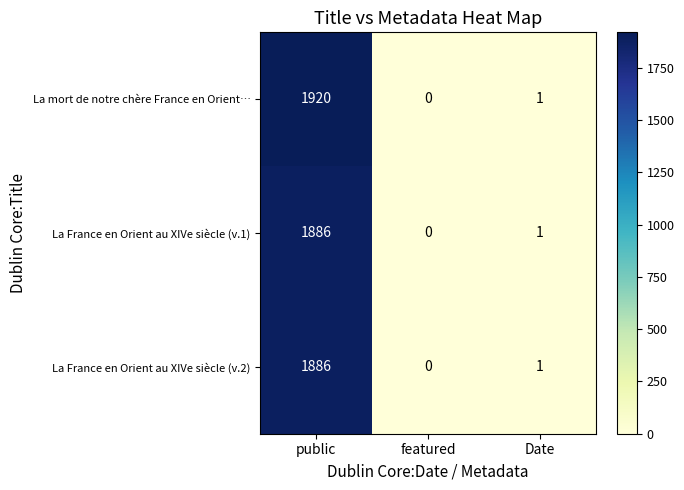

Which series has the widest spread of values?

La mort de notre chère France en Orient…